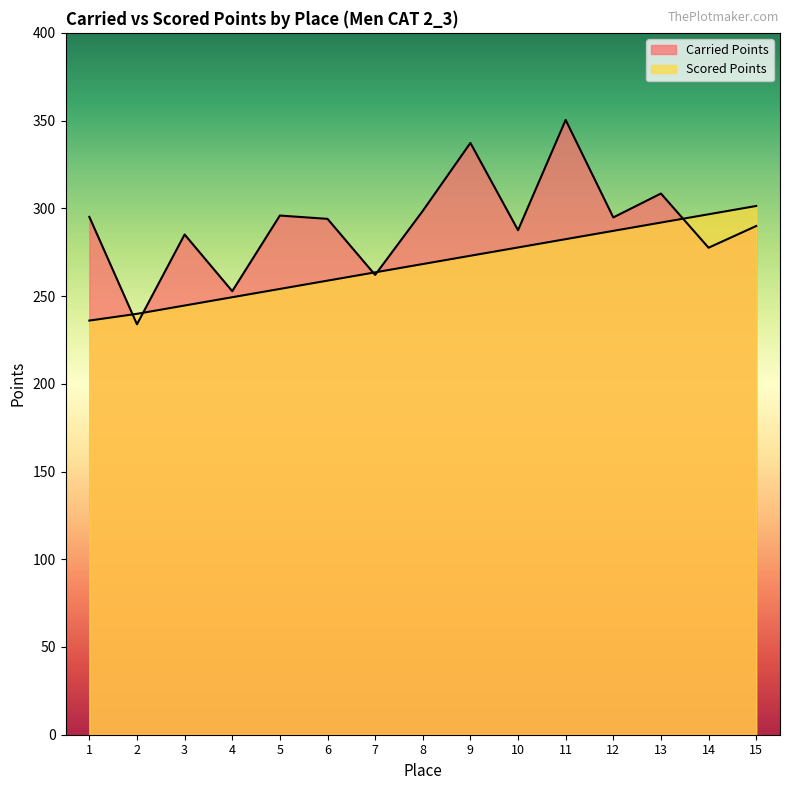

What is the lowest value of the Scored Points series?

236.0